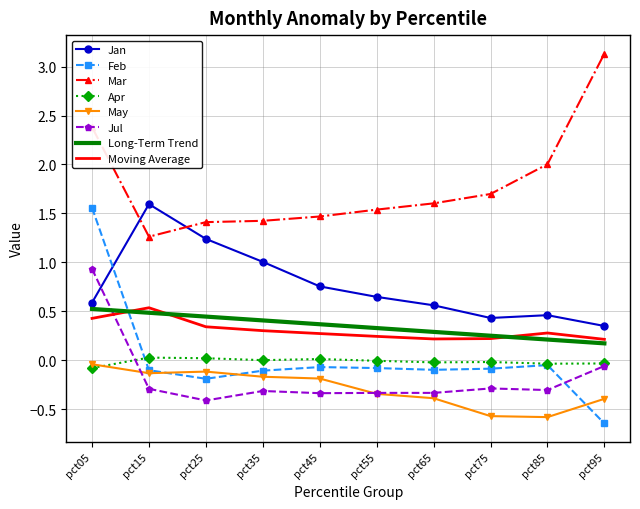

The value of Apr at pct15 is 0.0. True or false?

True